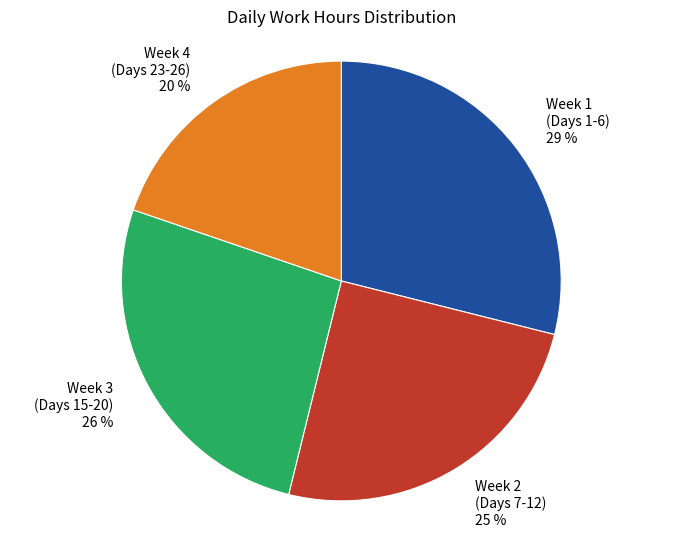

Is there a majority slice in this chart?

No